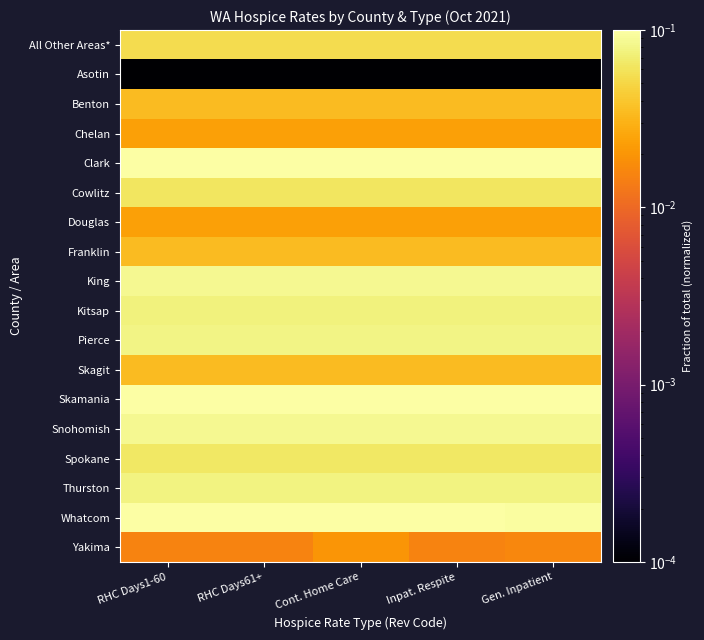

At RHC Days1-60, list the series in order from largest to smallest.

Clark, Skamania, Whatcom, King, Snohomish, Pierce, Thurston, Kitsap, Spokane, Cowlitz, All Other Areas*, Skagit, Benton, Franklin, Chelan, Douglas, Yakima, Asotin